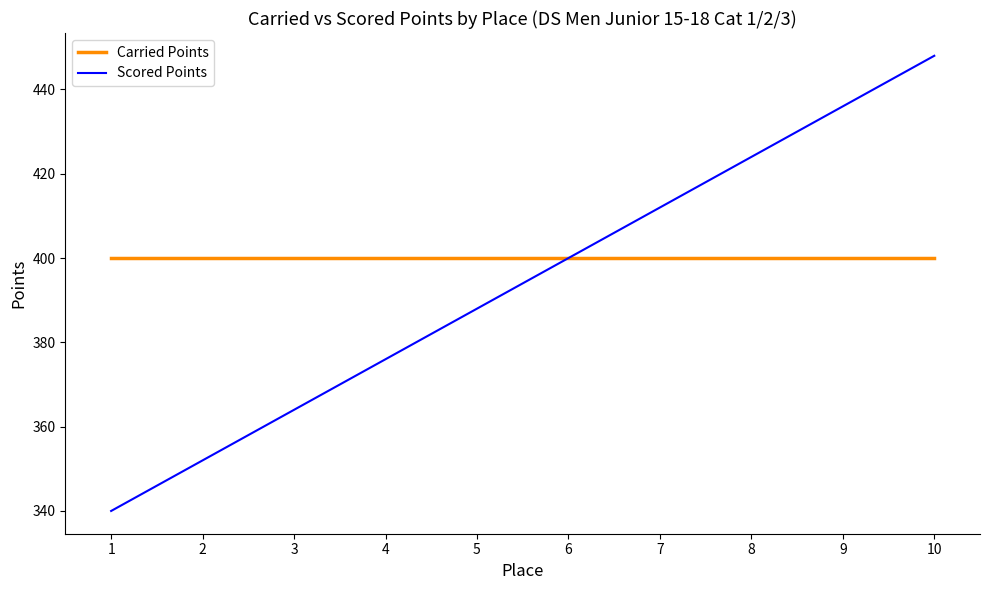

What is the smallest value displayed?

340